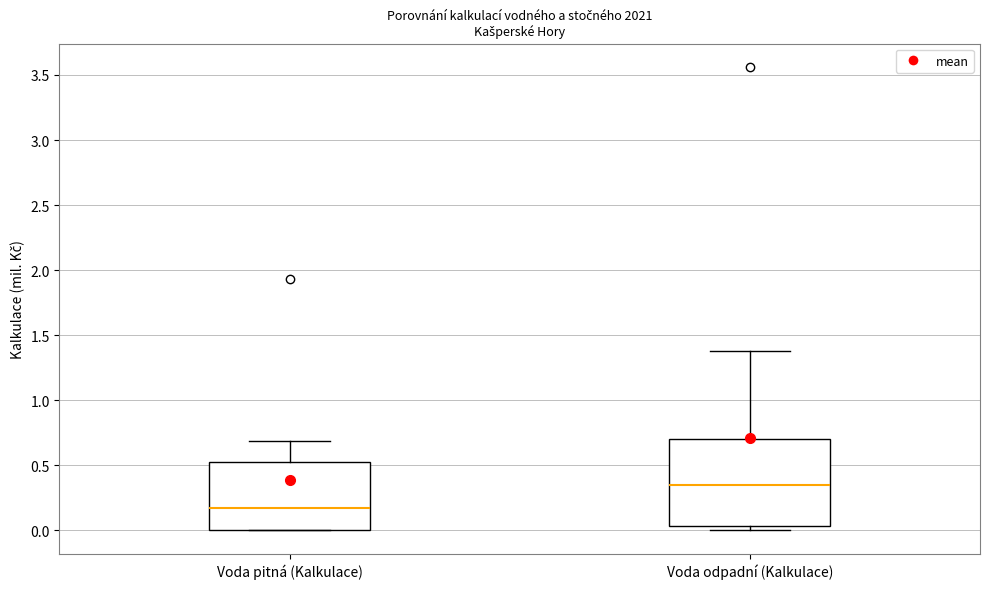

Reading left to right, transcribe this box plot: for each box, give where its median line is, the range the box spans, and where its two whiskers end, as read against the y-axis. The values are not printed on the chart, so give them approximately, as read against the axis.

Voda pitná (Kalkulace): median 0.20, box 0.00 to 0.55, whiskers 0.00 to 0.70
Voda odpadní (Kalkulace): median 0.35, box 0.05 to 0.70, whiskers 0.00 to 1.40